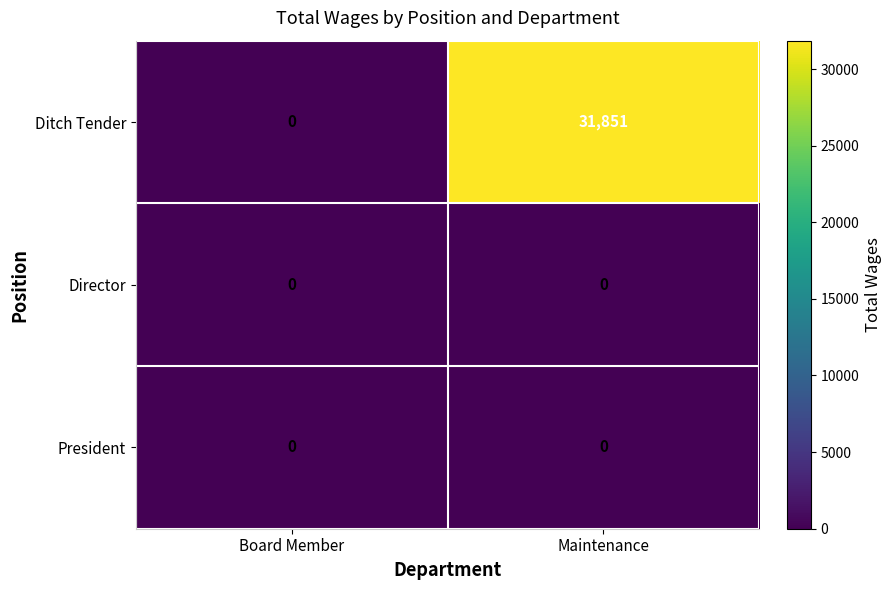

Reading left to right, list all the values displayed in this chart.

Ditch Tender: 0	31851
Director: 0	0
President: 0	0